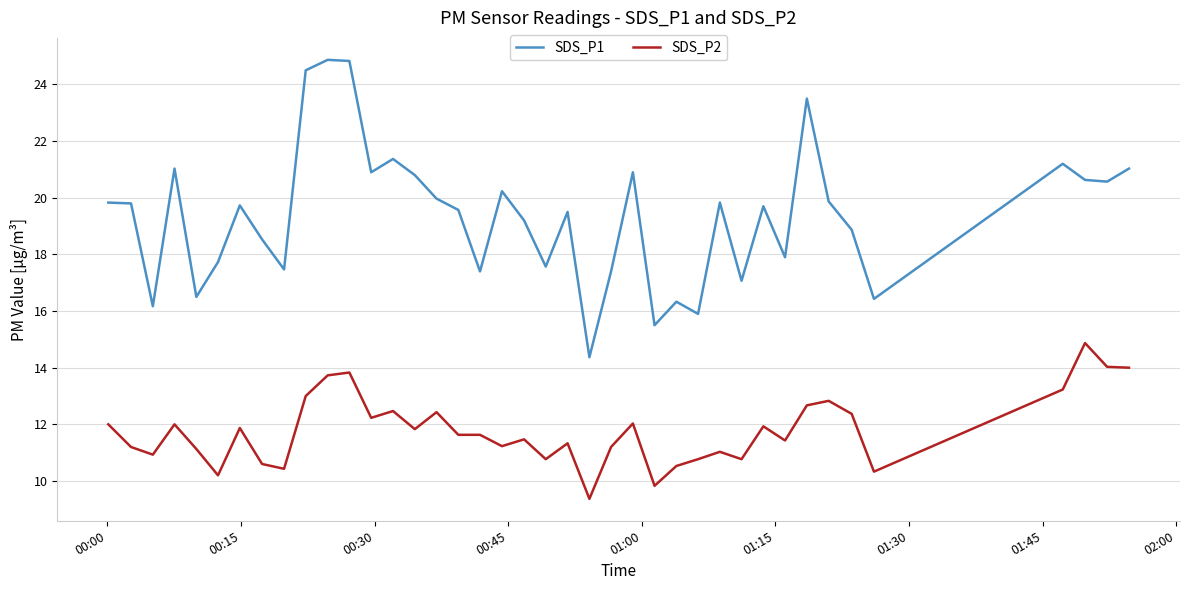

In SDS_P1, how many points are lower than both neighbors (excluding endpoints)?

13